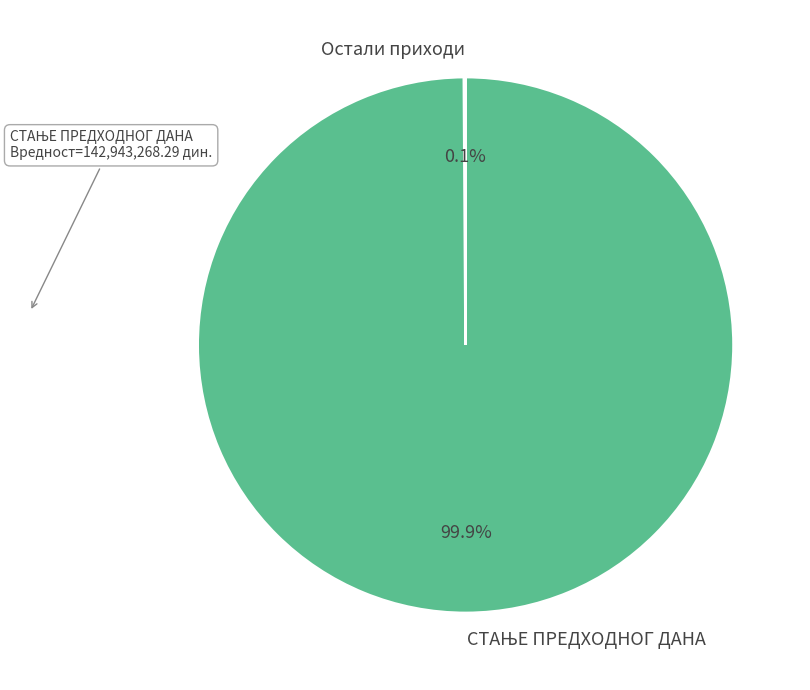

Does any single category account for the majority?

Yes